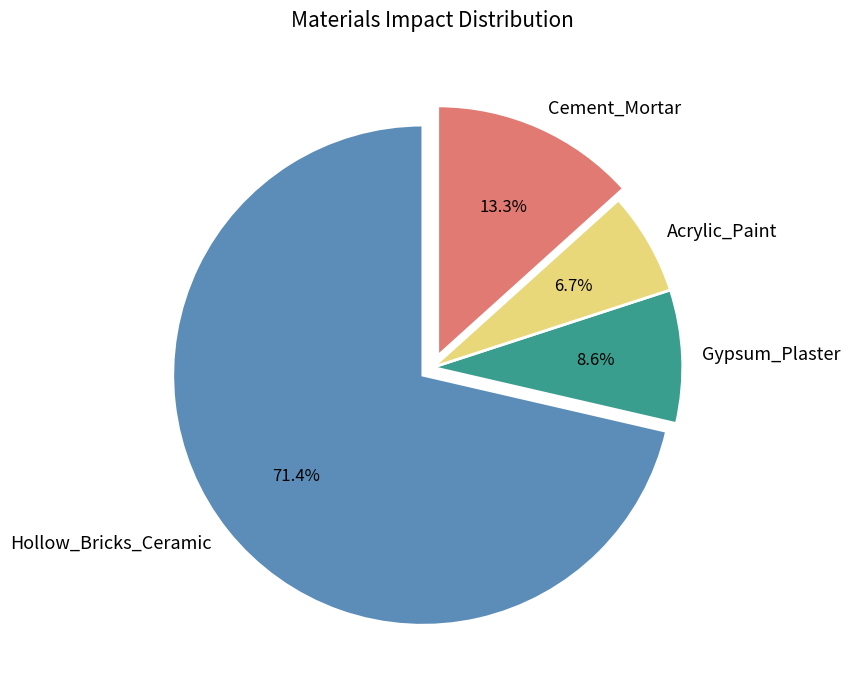

To the nearest percent, what portion does Cement_Mortar represent?

13%